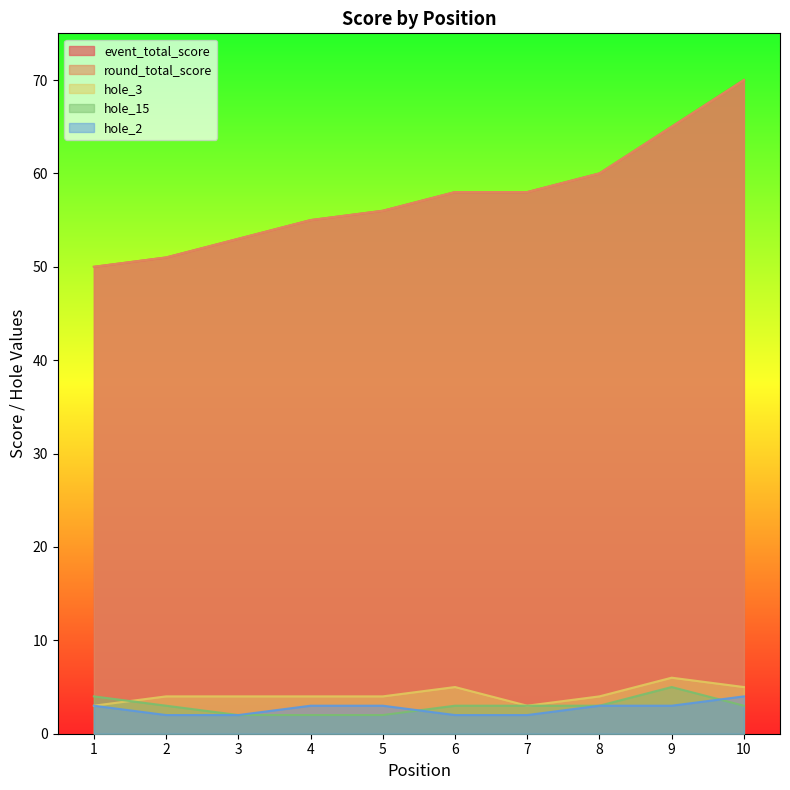

Rank the series at 10 from lowest to highest value.

hole_15, hole_2, hole_3, event_total_score, round_total_score